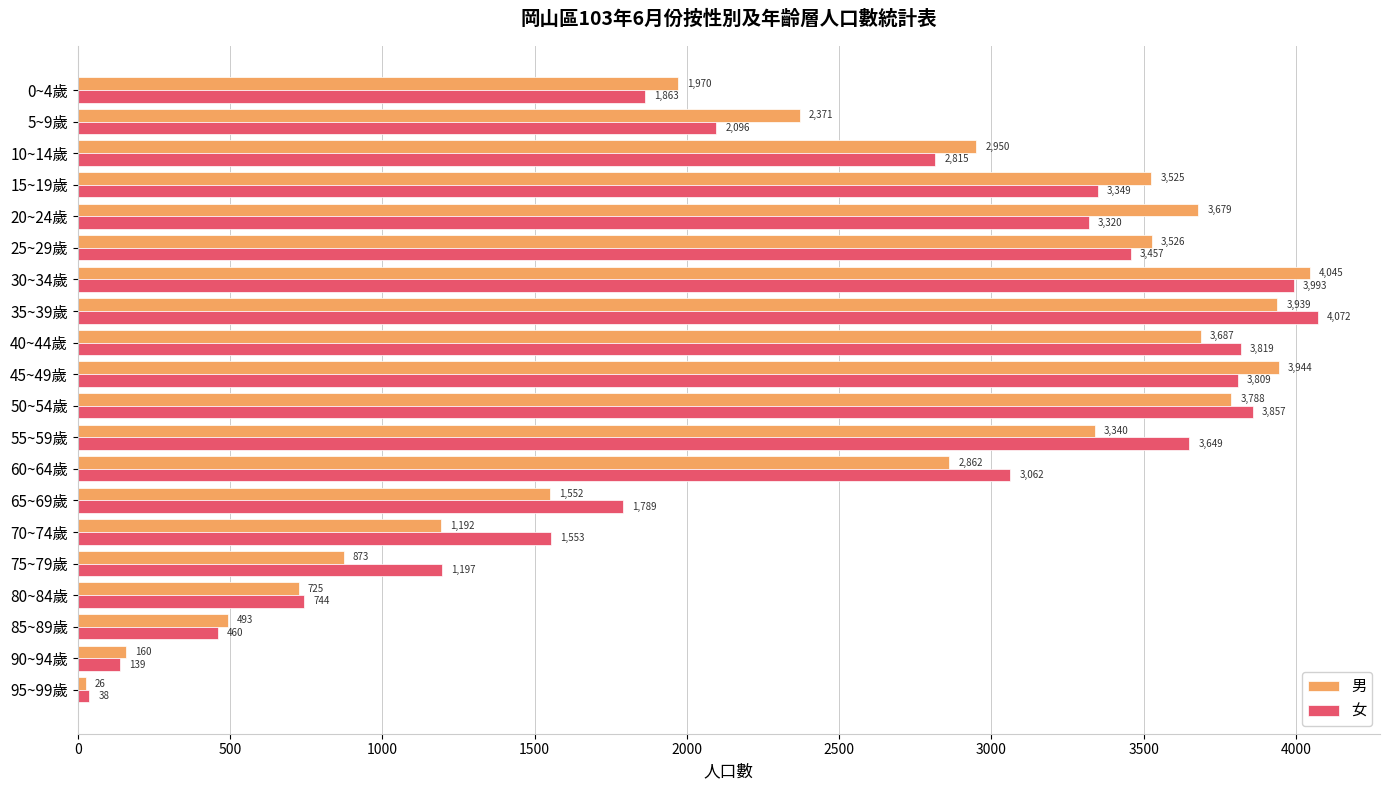

What is the approximate value of 男 at 65~69歲?

1552